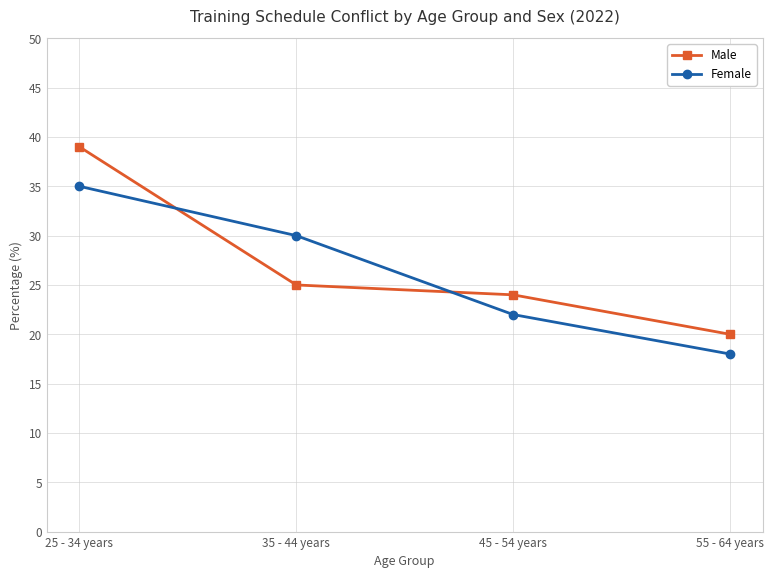

At how many categories does at least one series exceed 34?

1